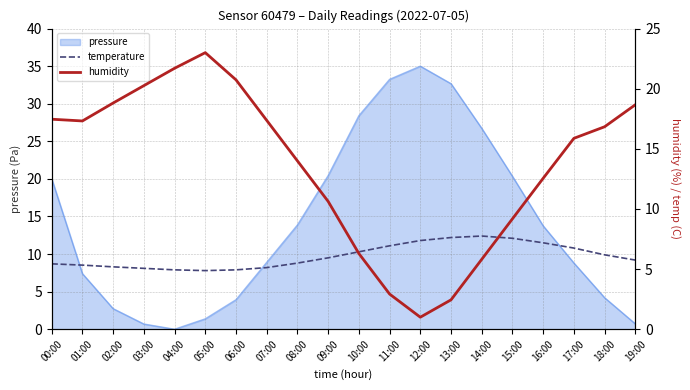

Is the value of temperature at 14:00 greater than the value of humidity at 12:00?

Yes